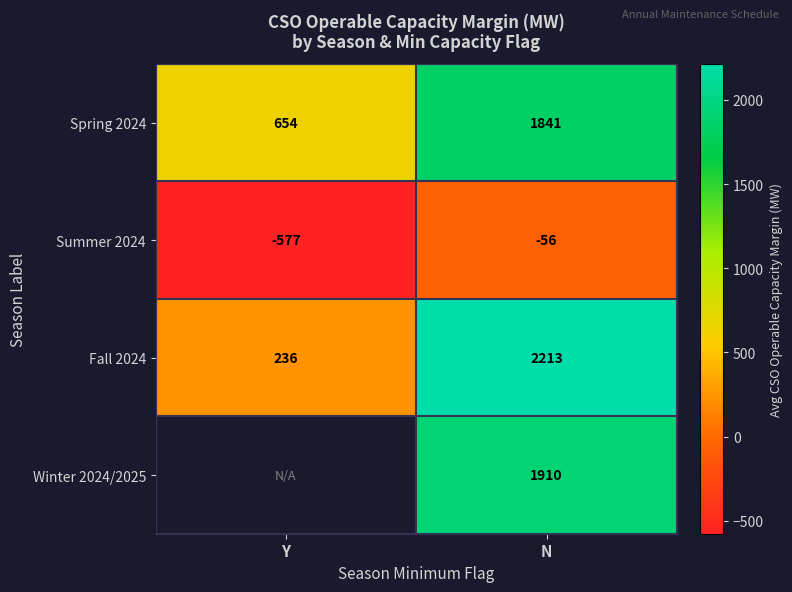

At N, list the series in order from smallest to largest.

Summer 2024, Spring 2024, Winter 2024/2025, Fall 2024